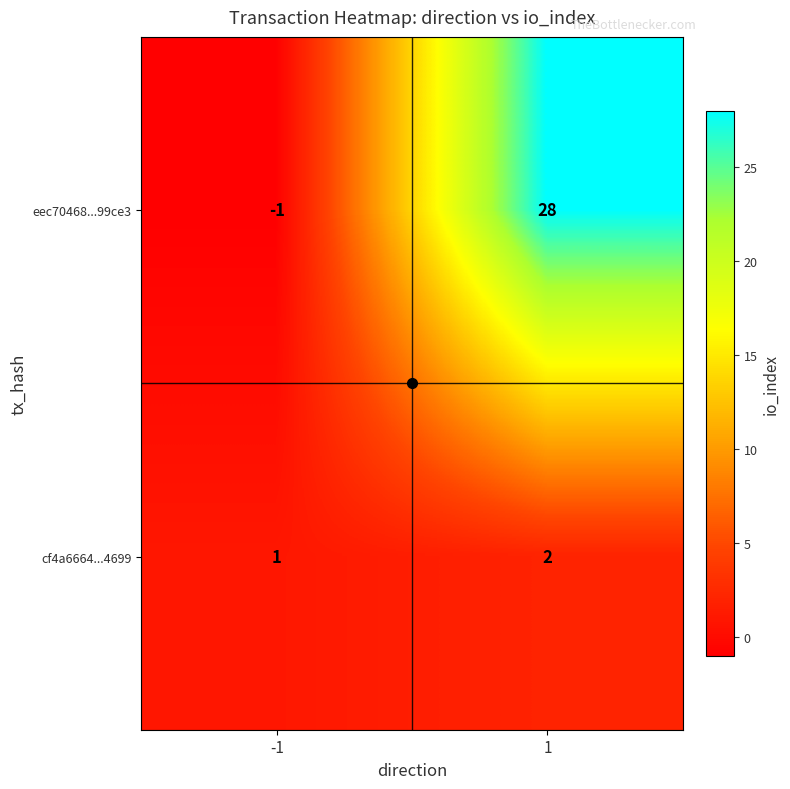

The value of eec70468...99ce3 at 1 is 28. True or false?

True